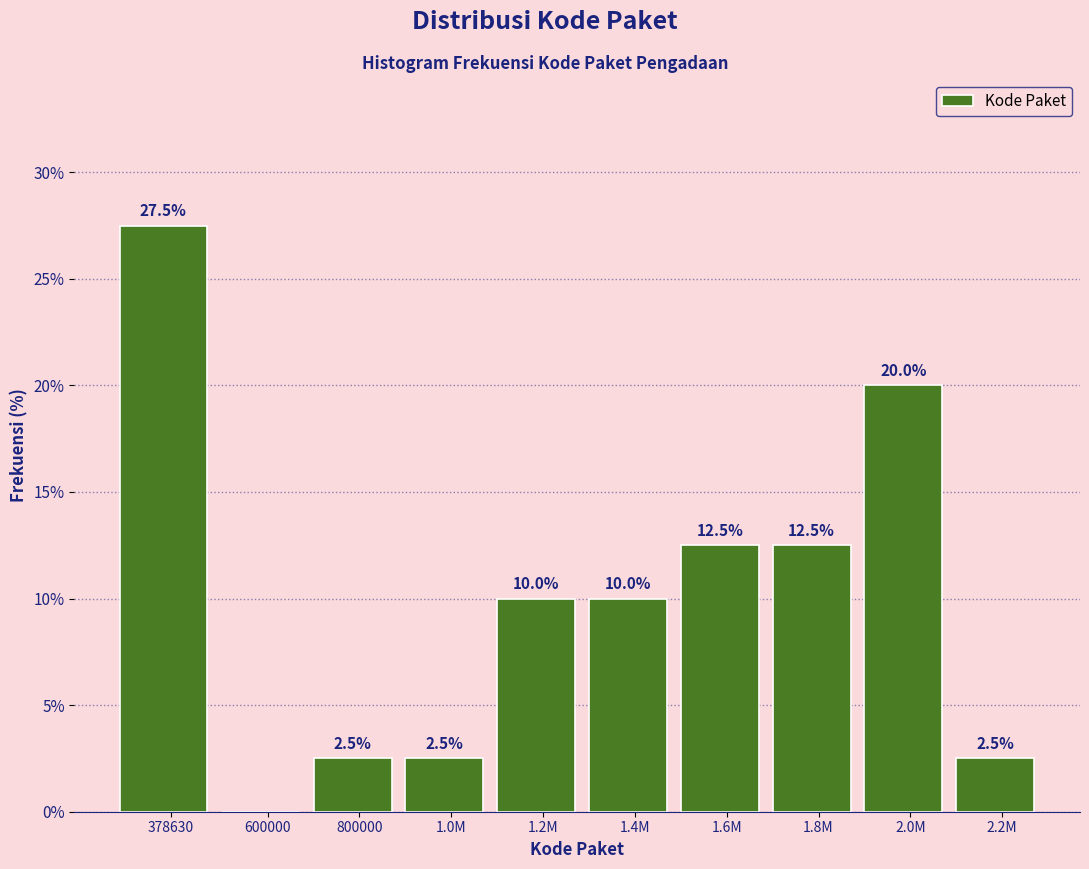

Reading left to right, extract all data points from this chart.

378630=27.5	600000=0.0	800000=2.5	1.0M=2.5	1.2M=10.0	1.4M=10.0	1.6M=12.5	1.8M=12.5	2.0M=20.0	2.2M=2.5